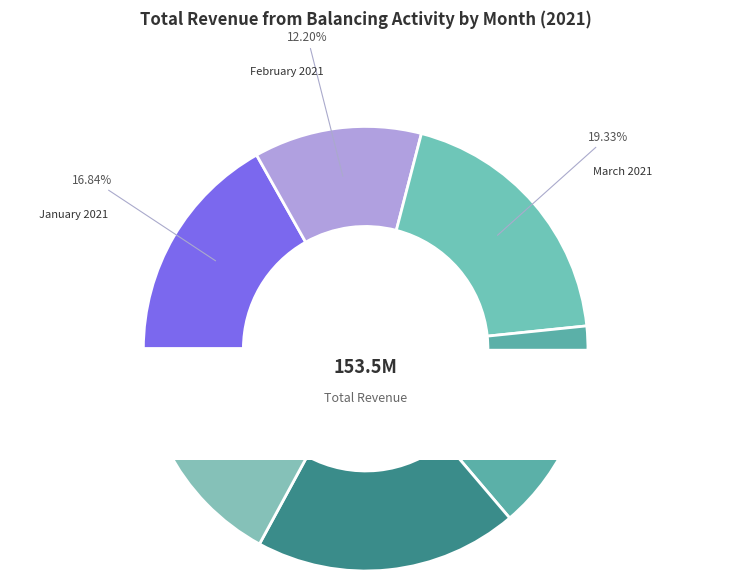

How many segments does this pie chart have?

7